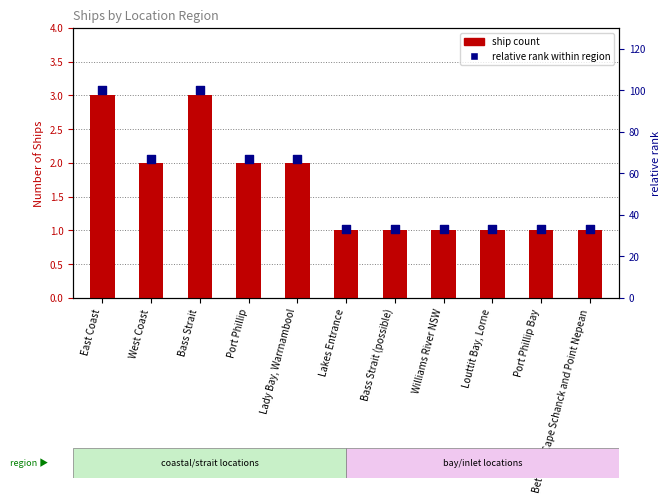

Which series has the largest Y range (max minus min)?

relative rank within region